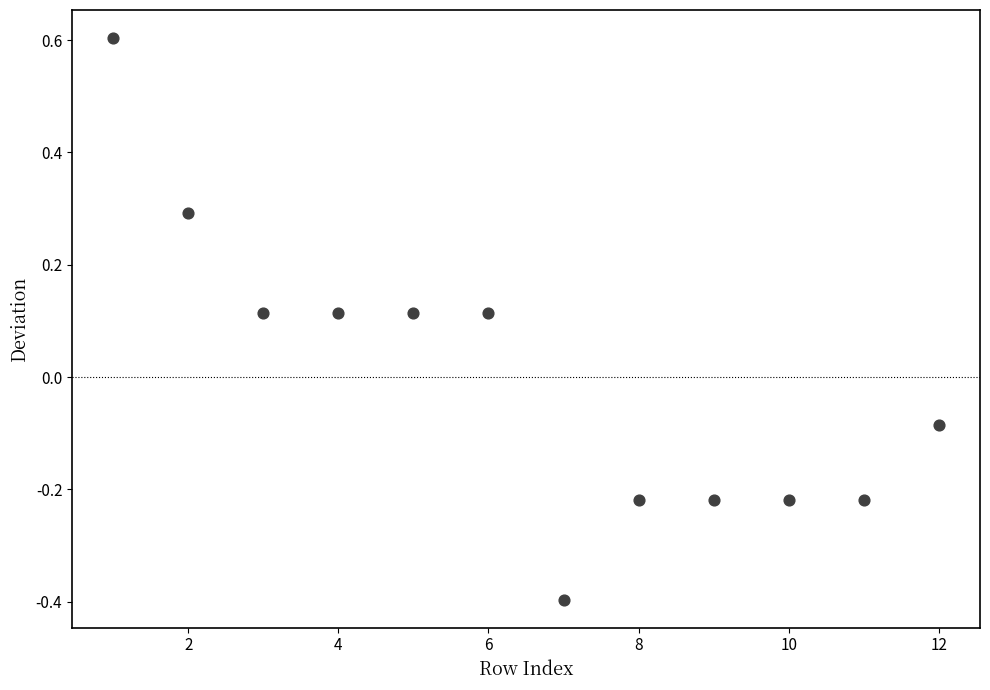

What is the range of X values (max minus min)?

11.0